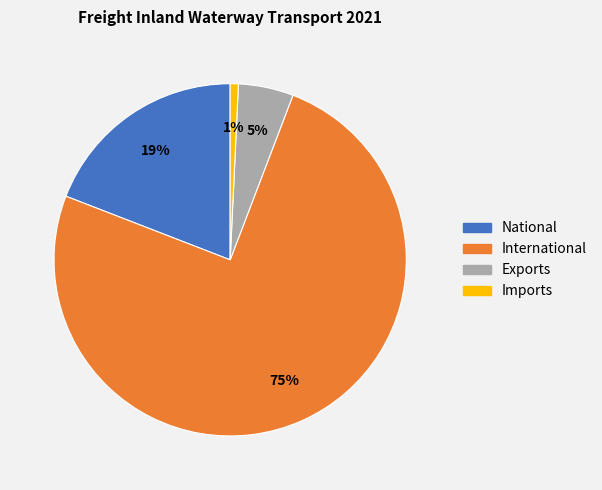

How many segments does this pie chart have?

4